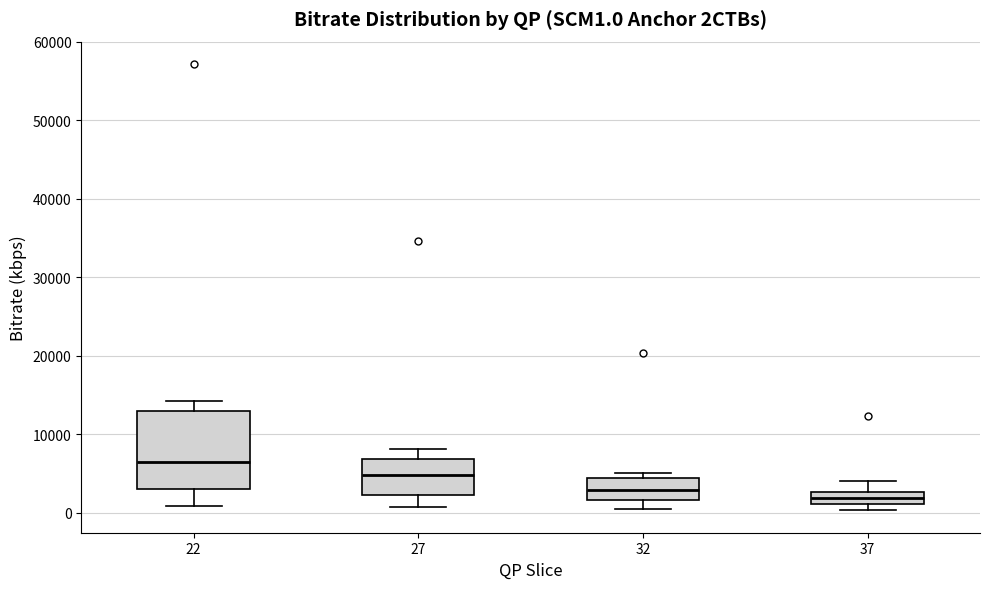

Reading left to right, transcribe this box plot: for each box, give where its median line is, the range the box spans, and where its two whiskers end, as read against the y-axis. The values are not printed on the chart, so give them approximately, as read against the axis.

22: median 6000, box 3000 to 13000, whiskers 1000 to 14000
27: median 5000, box 2000 to 7000, whiskers 1000 to 8000
32: median 3000, box 2000 to 4000, whiskers 0 to 5000
37: median 2000, box 1000 to 3000, whiskers 0 to 4000